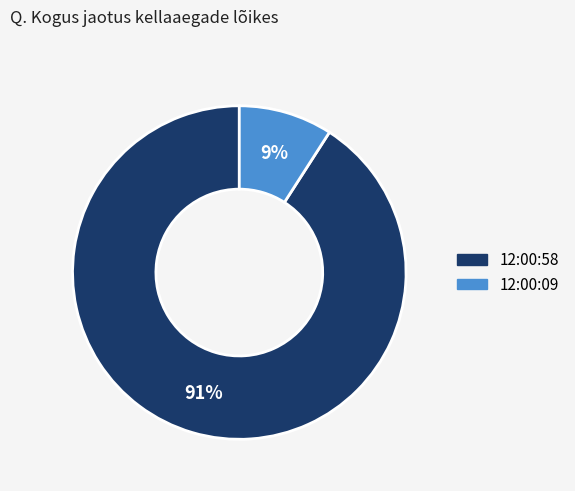

To the nearest percent, what is the difference between the largest and smallest slice percentages?

82%